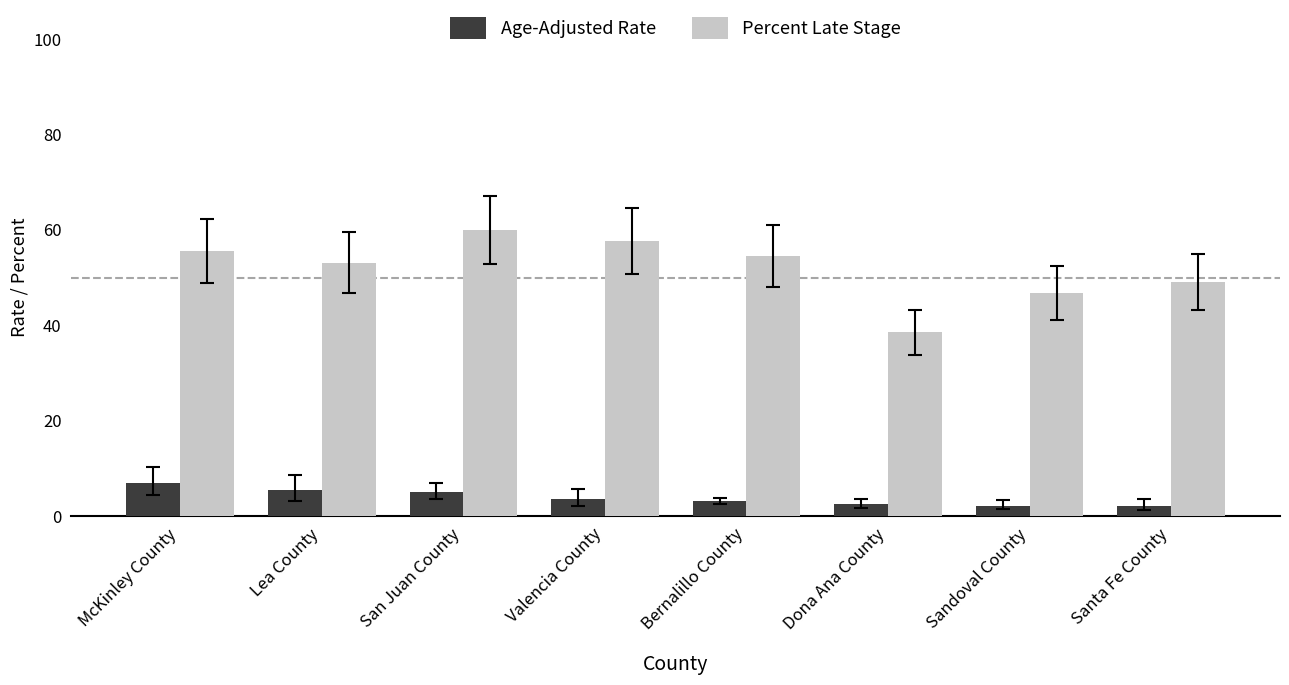

The value of Percent Late Stage at San Juan County is 60.0. True or false?

True